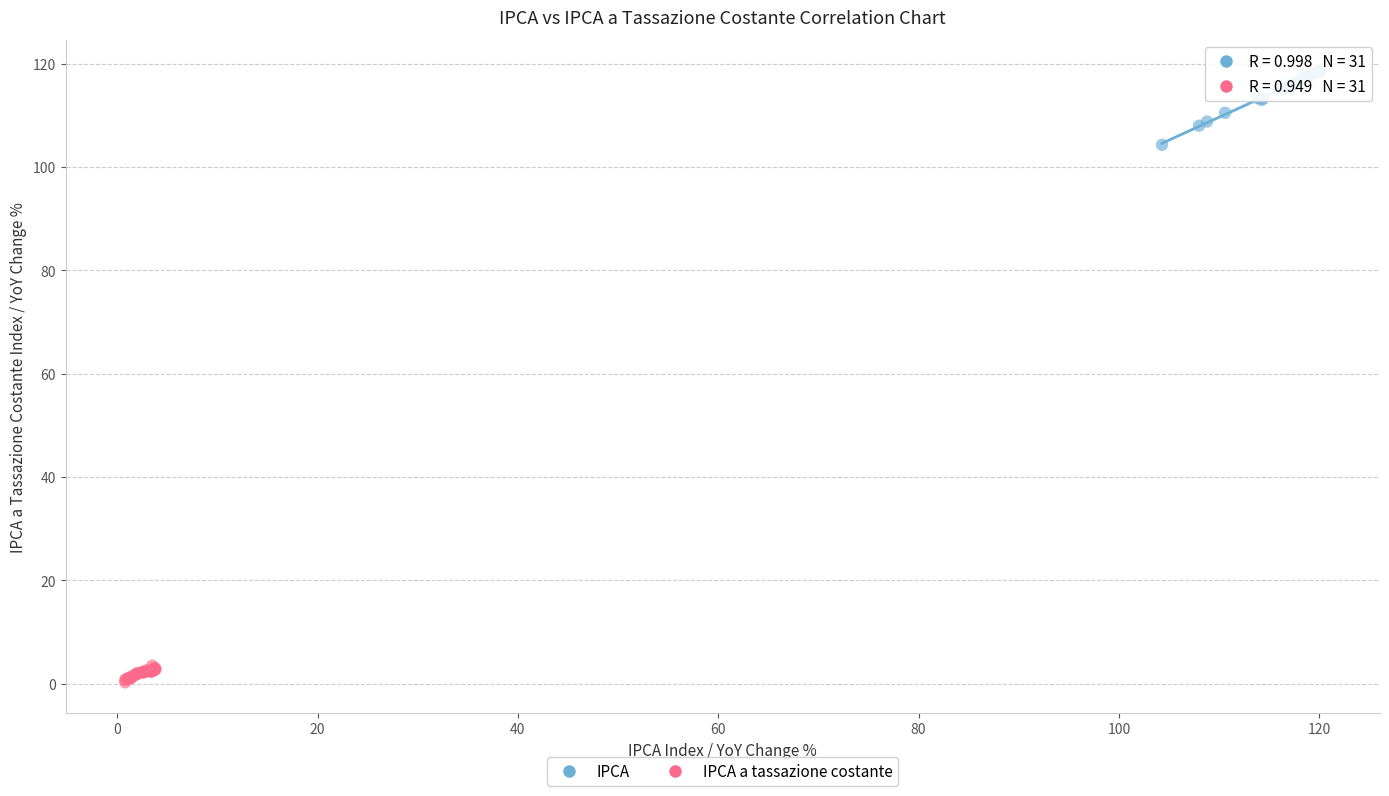

Which series contains the highest Y value?

IPCA